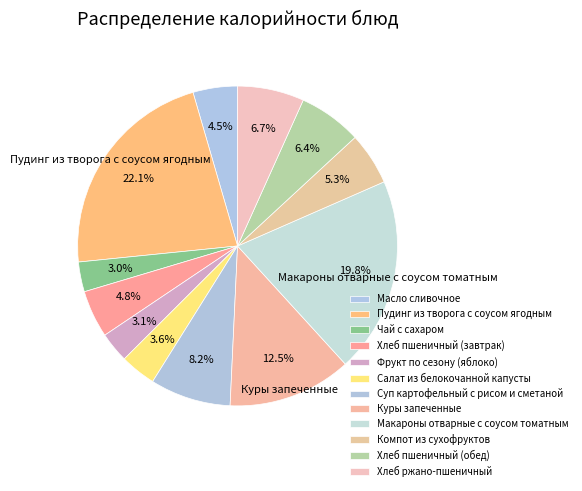

What is the ratio of the value at Хлеб ржано-пшеничный to the value at Хлеб пшеничный (завтрак)?

1.4